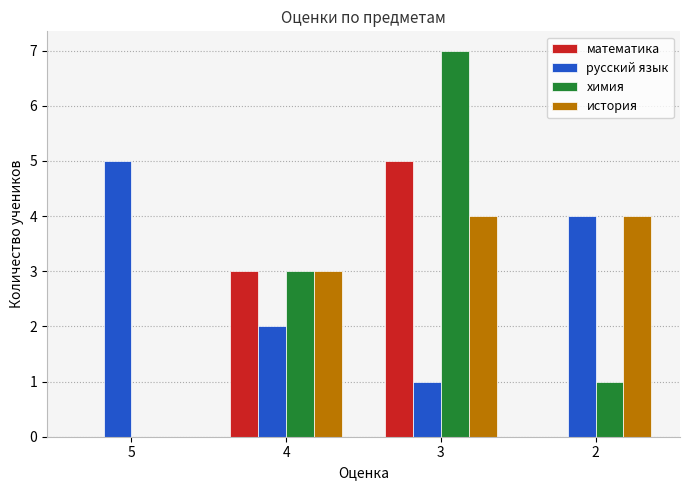

What is the approximate value of математика at 3?

5